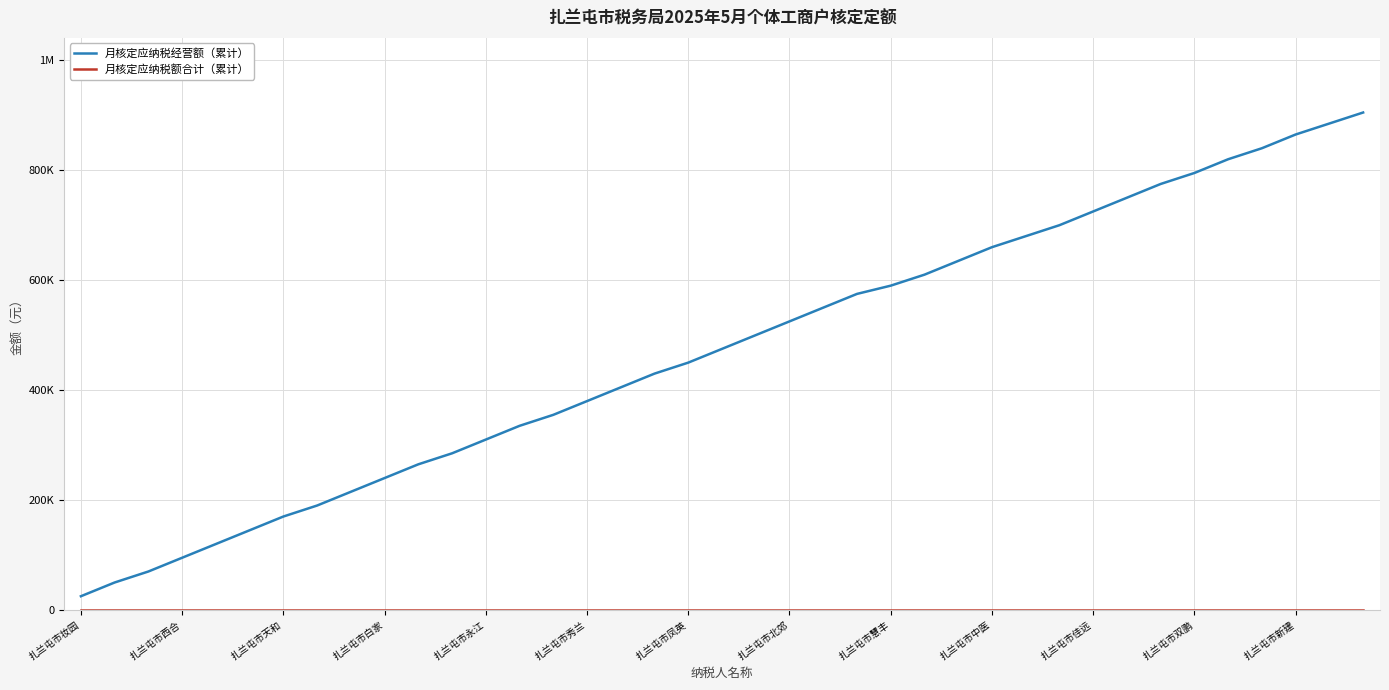

Does the chart display data point markers on the line(s)?

No